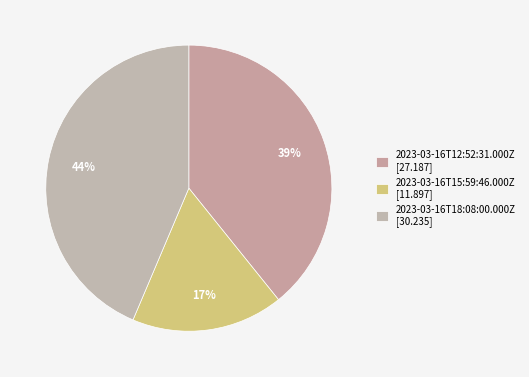

To the nearest percent, what percentage of the pie is 2023-03-16T15:59:46.000Z?

17%